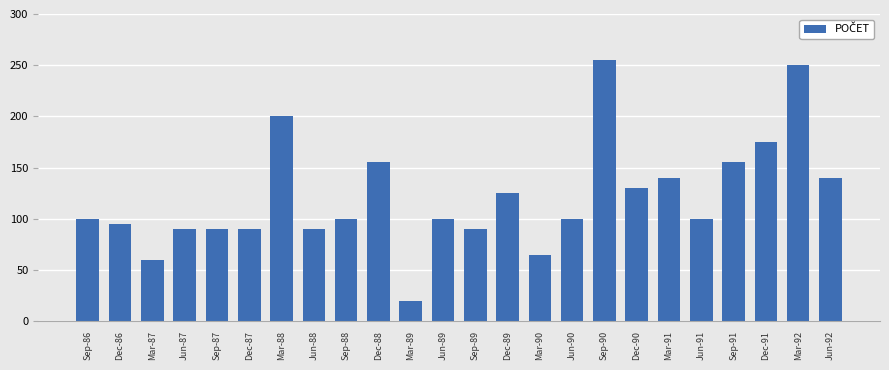

Does the chart contain stacked bars?

No